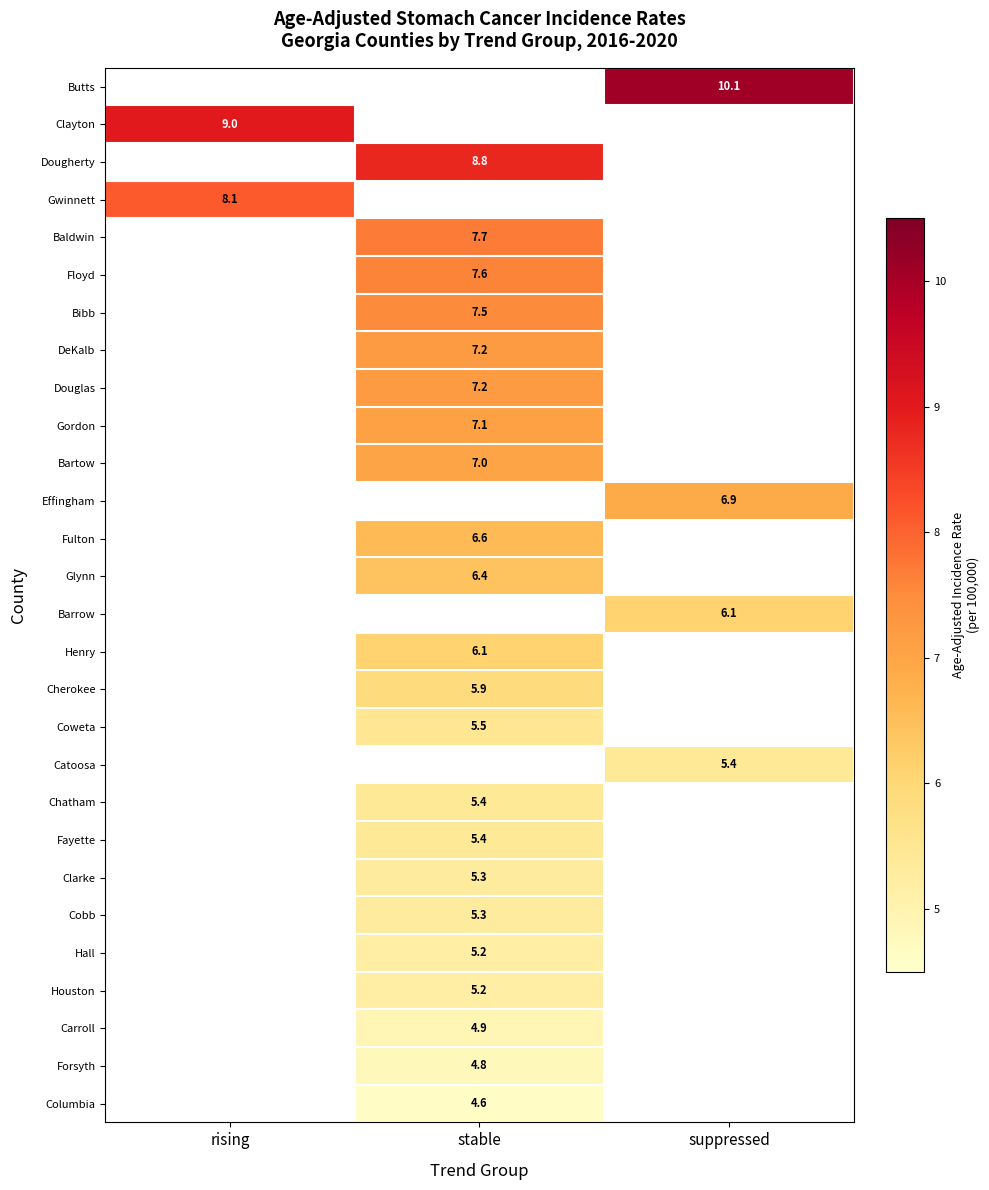

Is it true that Gordon equals 1.7 at stable?

False